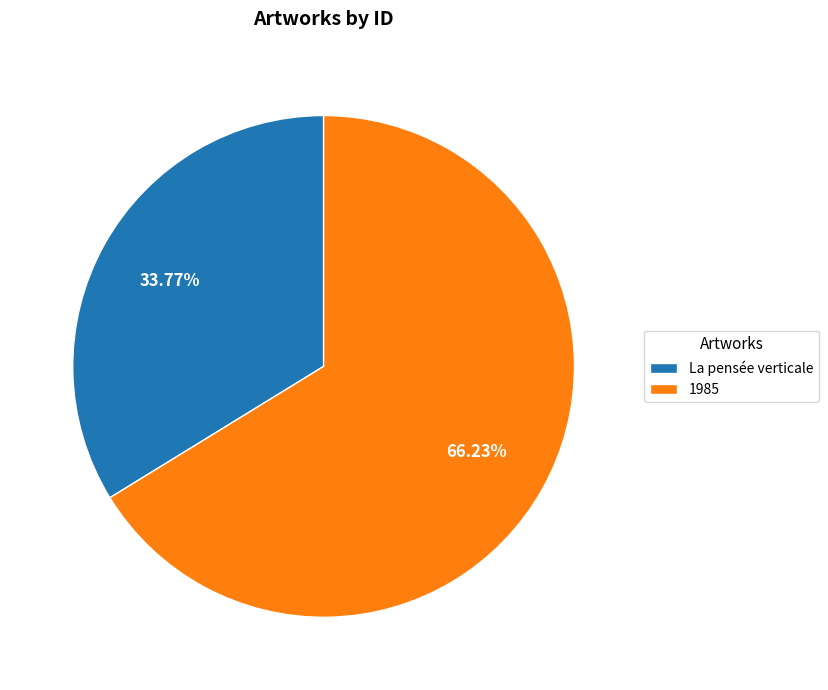

Which category has the biggest portion of the pie?

1985